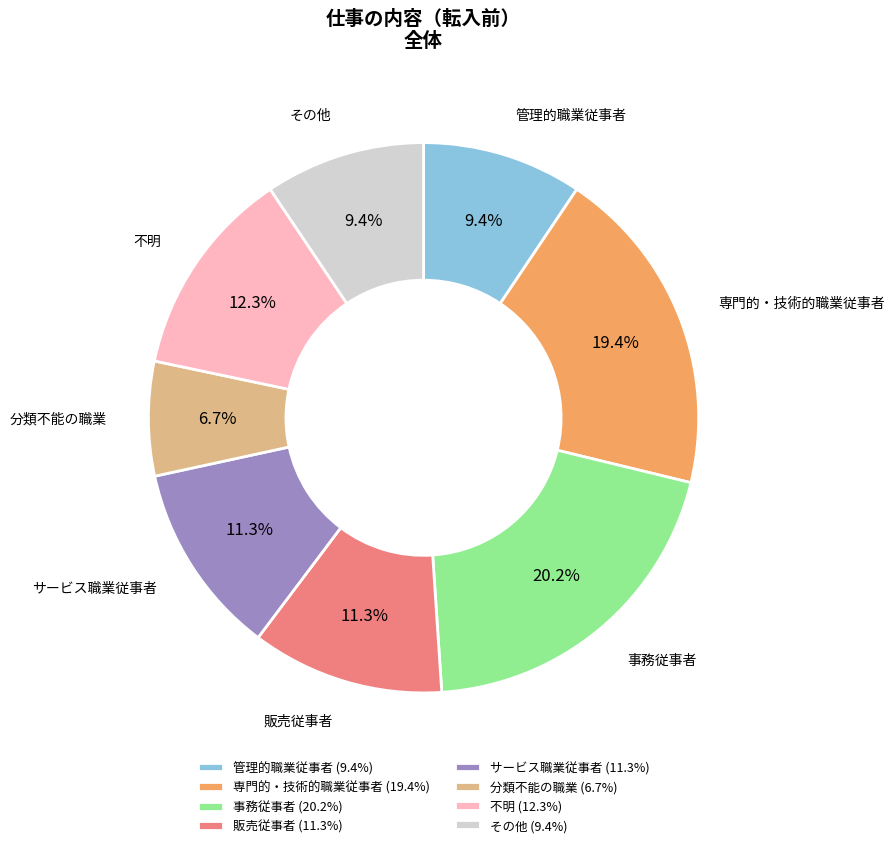

What is the ratio of the value at その他 (9.4%) to the value at サービス職業従事者 (11.3%)?

0.8